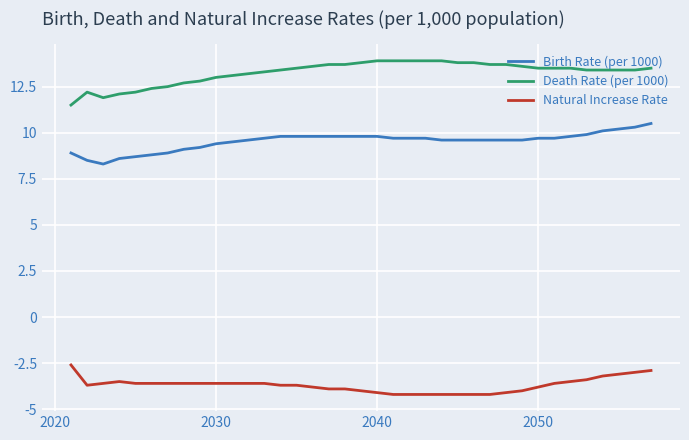

What are all the series names shown in the legend?

Birth Rate (per 1000), Death Rate (per 1000), Natural Increase Rate